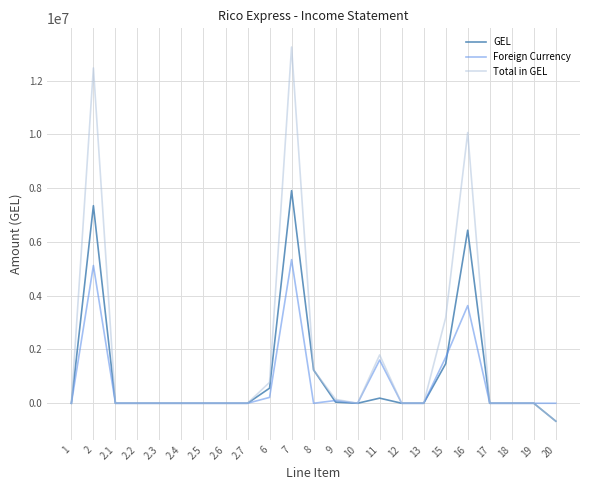

Is it true that GEL equals 3406189.3 at 13?

False